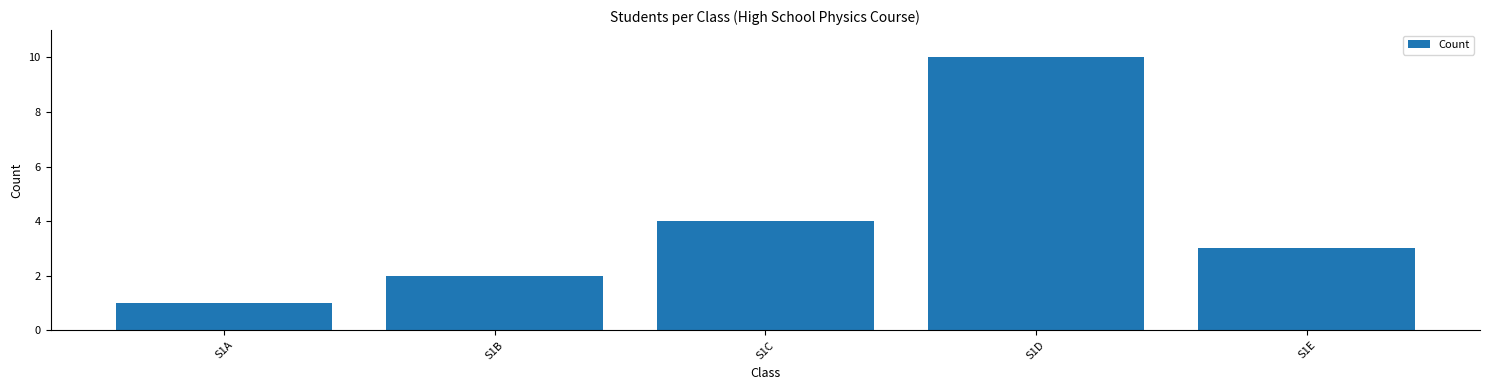

Which category has the highest value across all series?

S1D